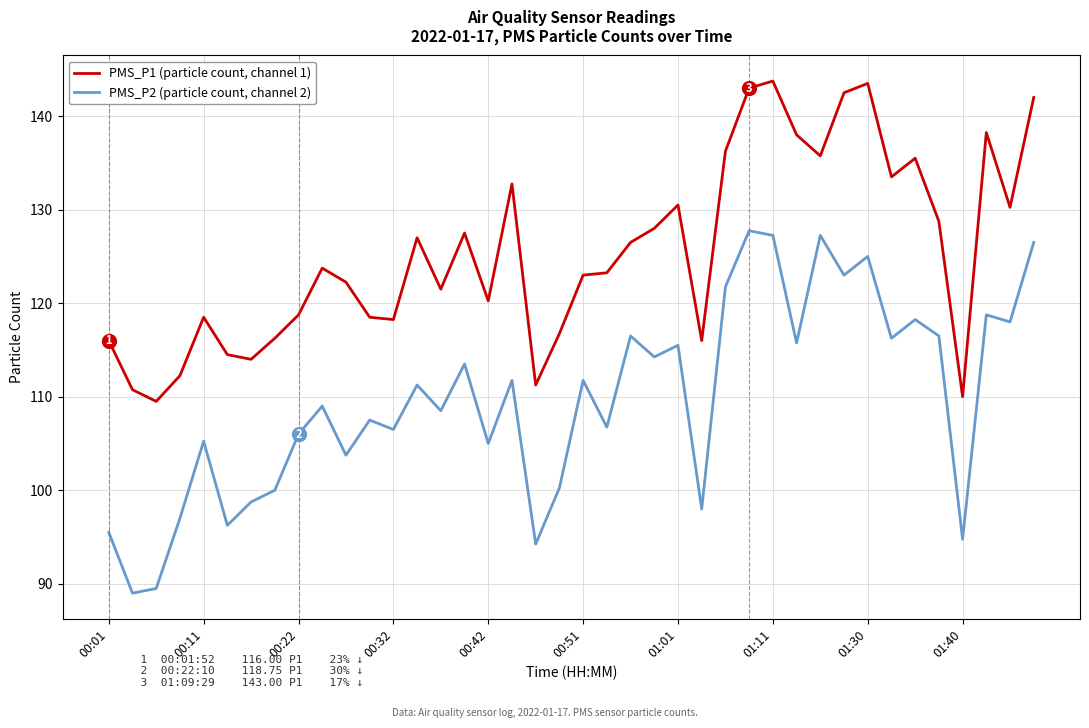

Which series has the largest range (max minus min)?

PMS_P2 (particle count, channel 2)